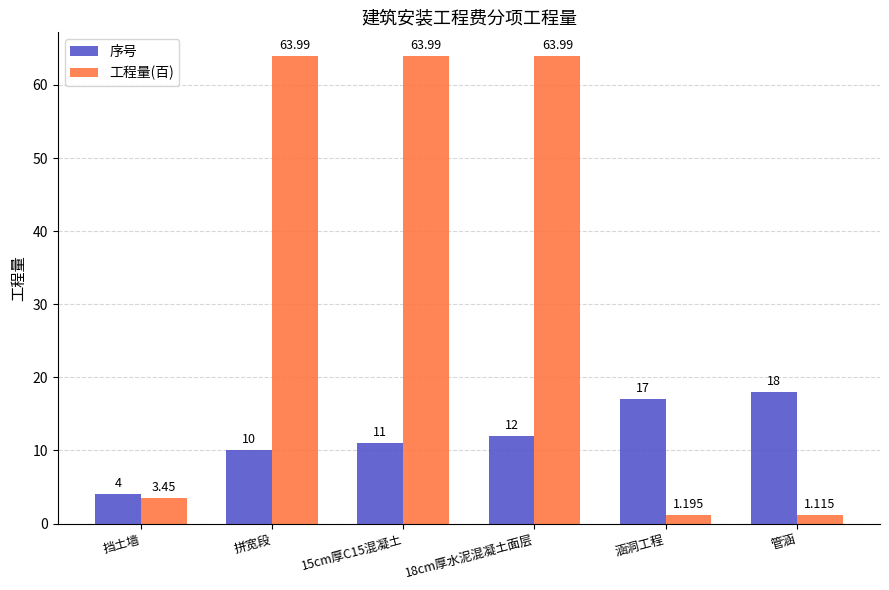

How many data points in 工程量(百) are less than 63?

3